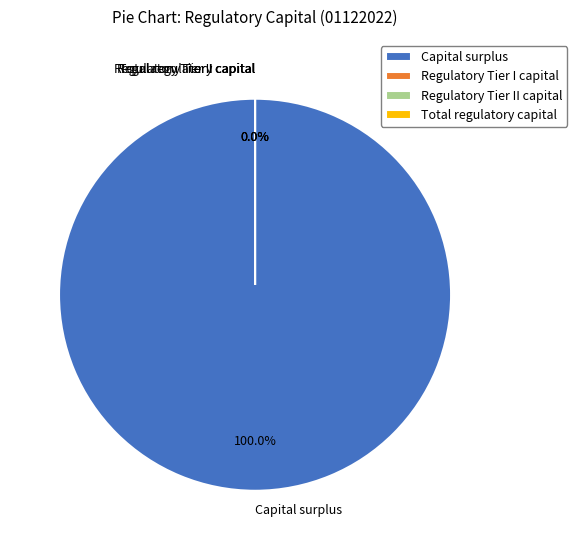

Which slice is the largest?

Capital surplus